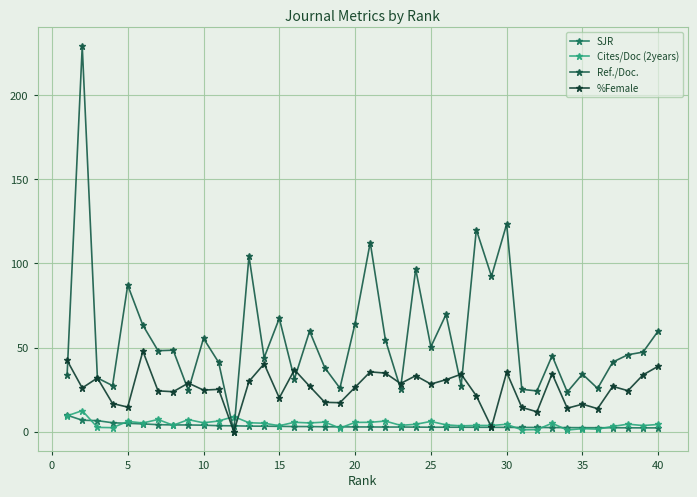

How many lines are shown in the chart?

4